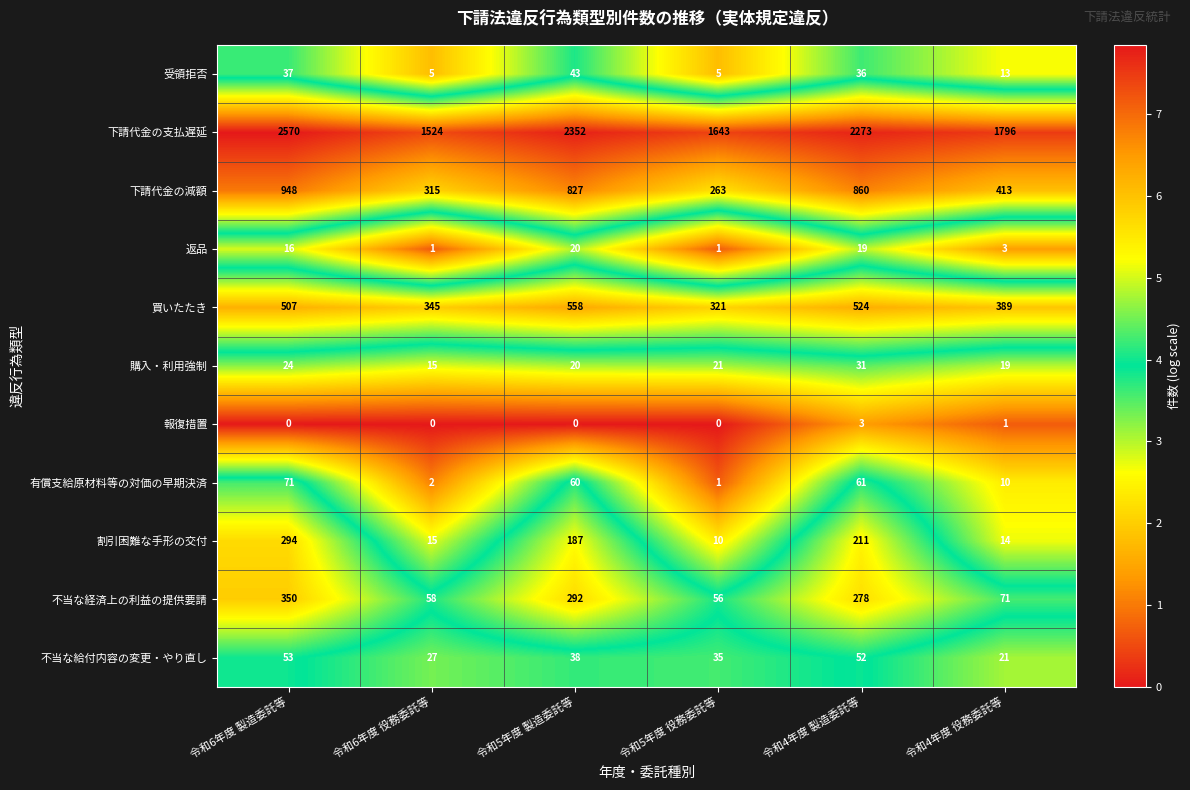

What is the difference between the maximum and second lowest values in the 下請代金の減額 series?

633